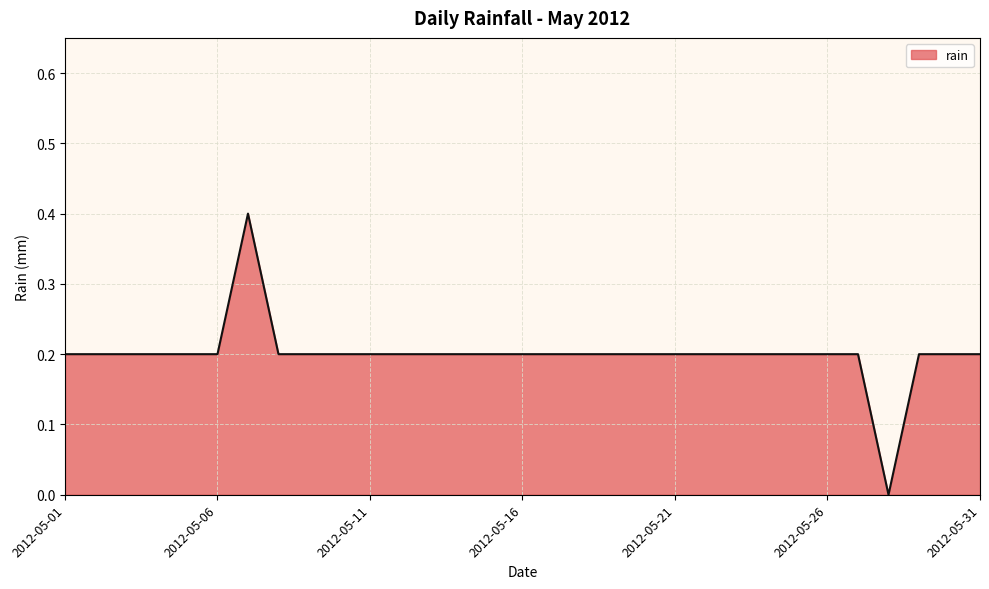

True or false: the data has more than 0 interior local peaks.

True